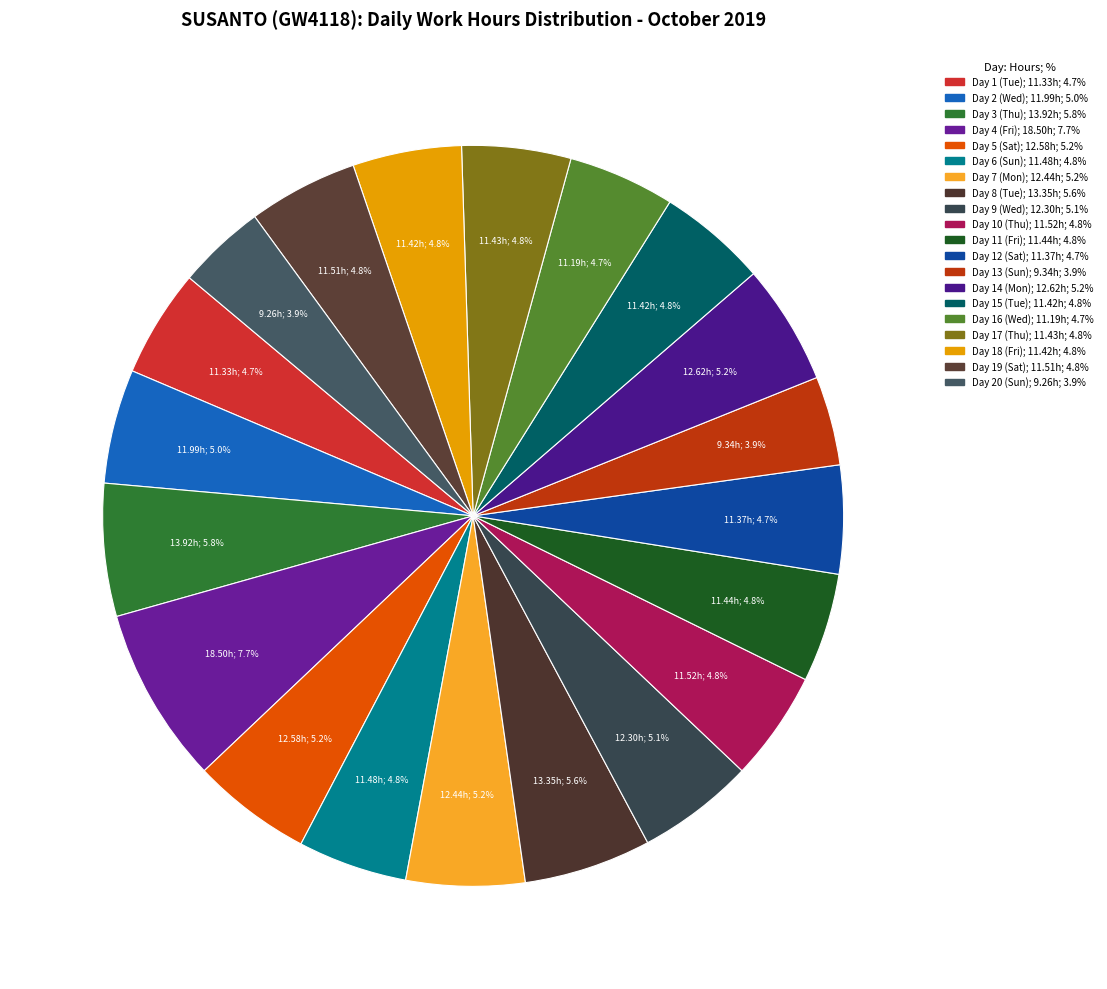

The Day 6 (Sun) slice represents 15% of the pie. True or false?

False